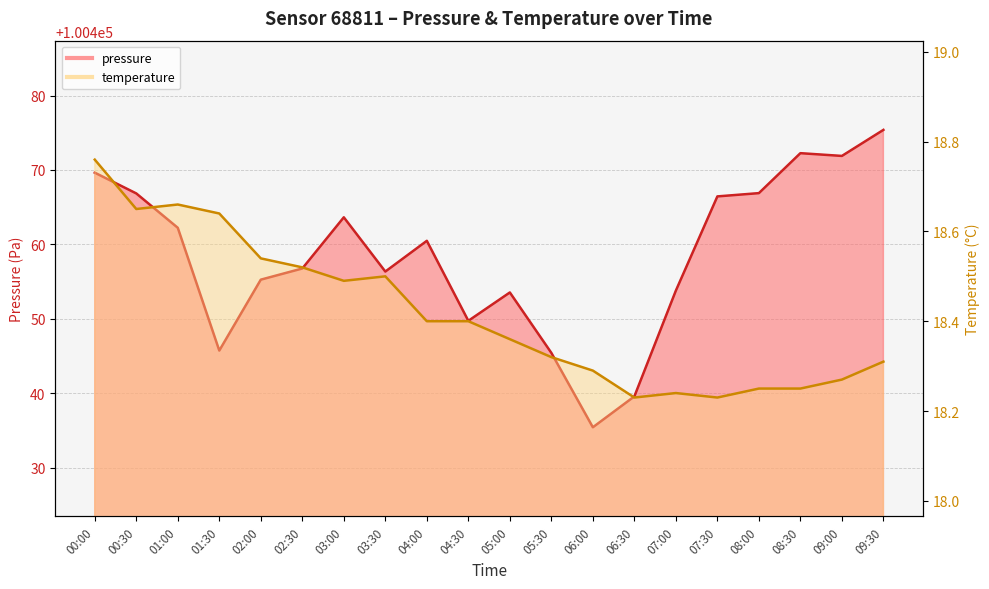

At which category does temperature reach its first local peak?

01:00